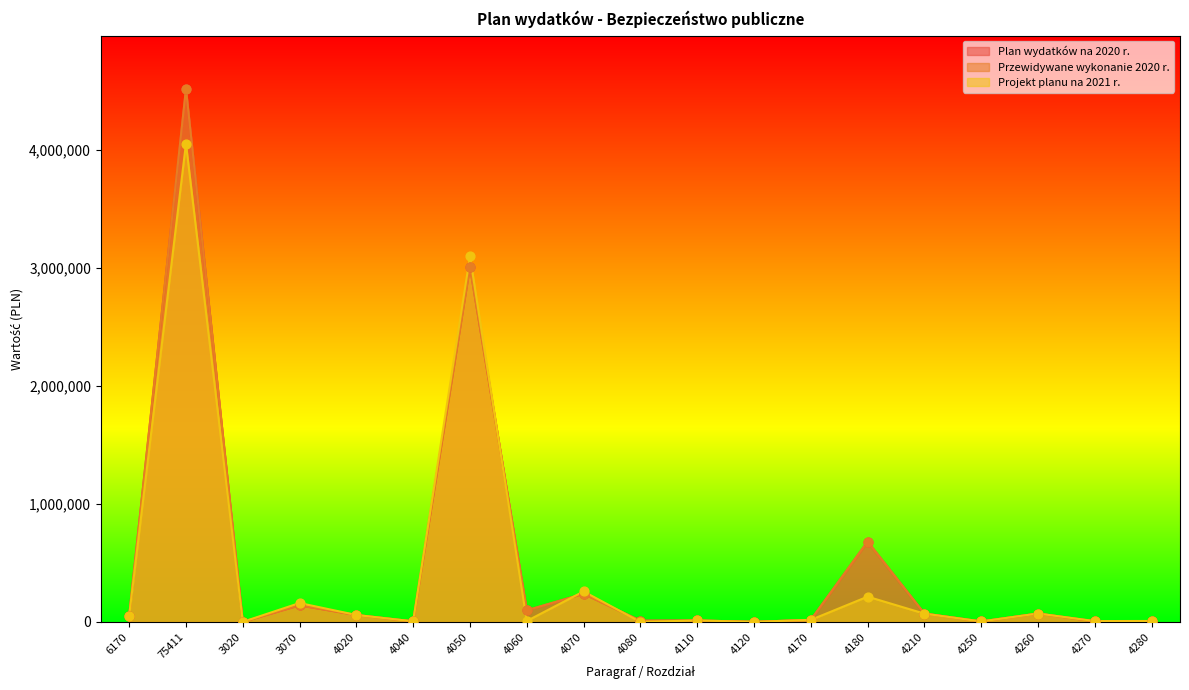

Which series reaches the maximum Y coordinate?

Plan wydatków na 2020 r.